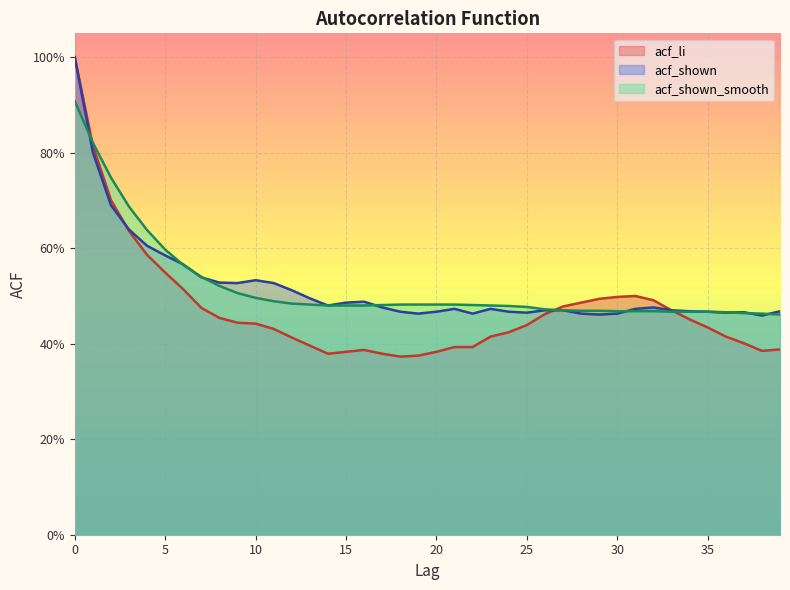

Between 19 and 20, which series saw the biggest shift?

acf_li